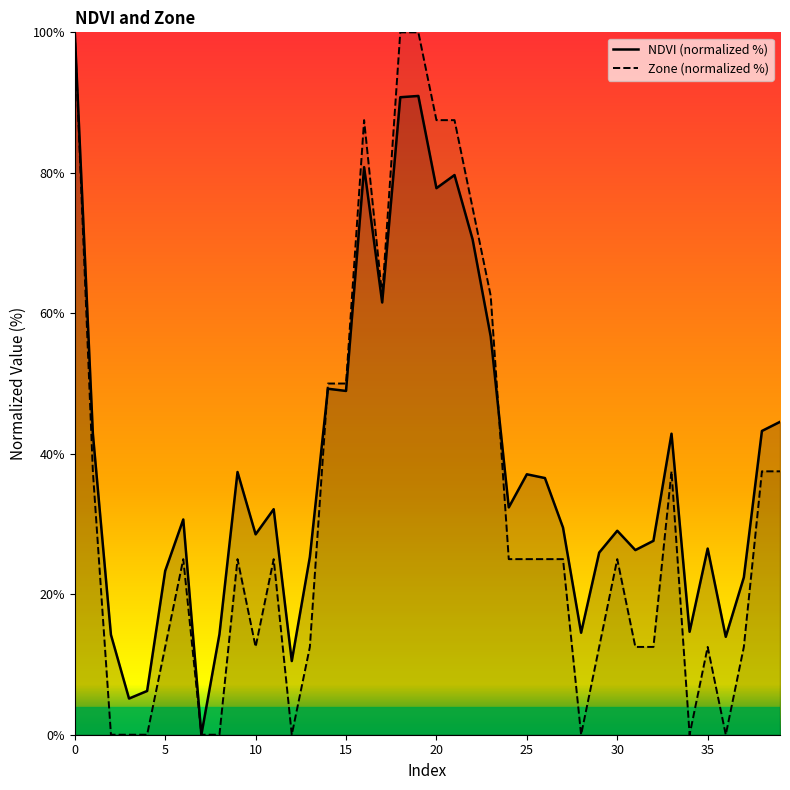

What is the difference between the maximum and minimum values in the Zone (normalized %) series?

100.0